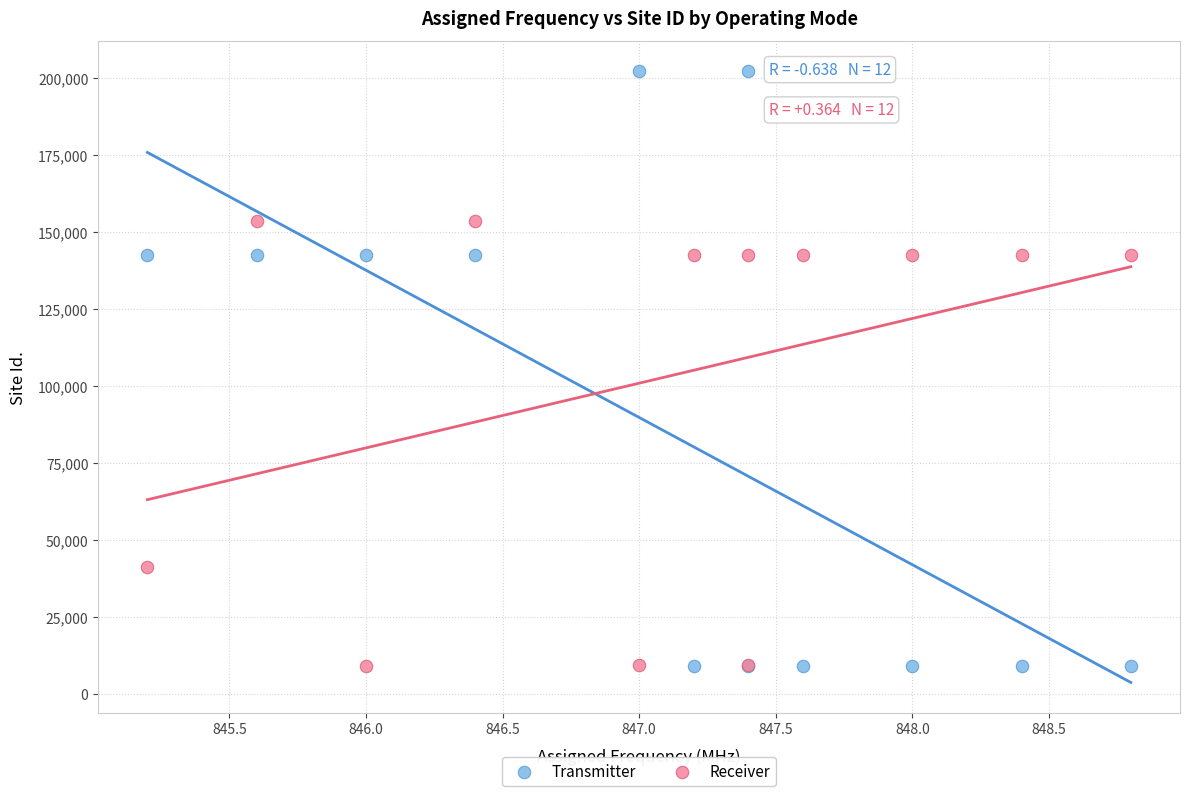

In the Receiver series, what Y value is closest to 81272?

41059